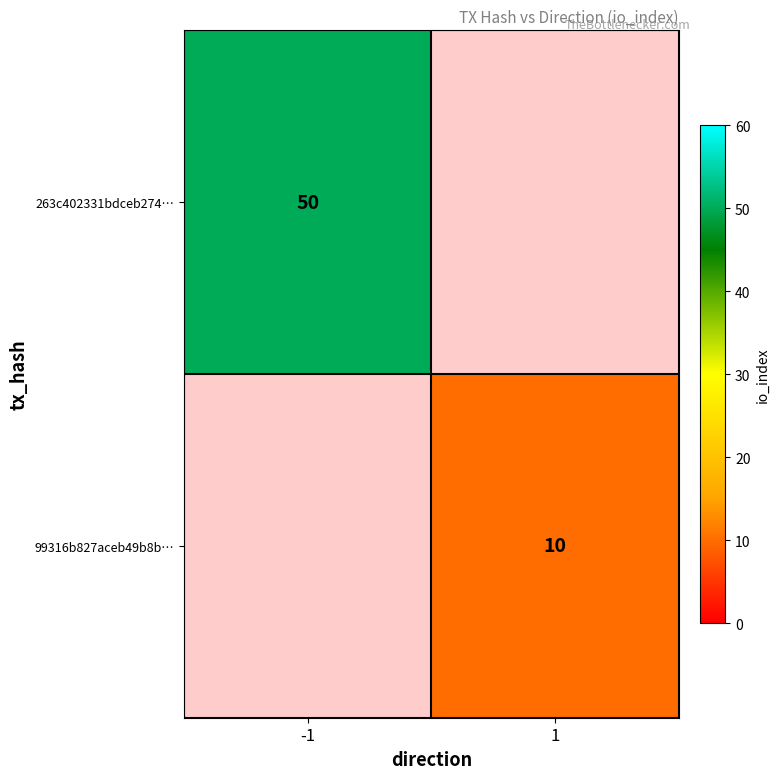

The value of 263c402331bdceb274… at -1 is 50. True or false?

True